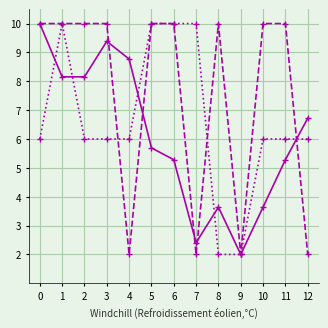

Does the chart have visible grid lines?

Yes